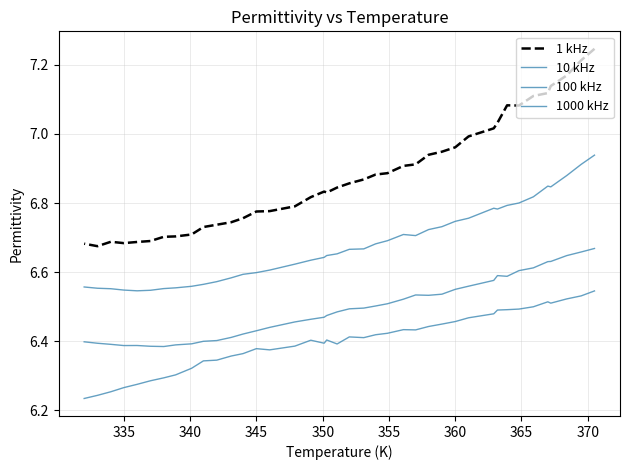

What is the minimum value for 1000 kHz?

6.2